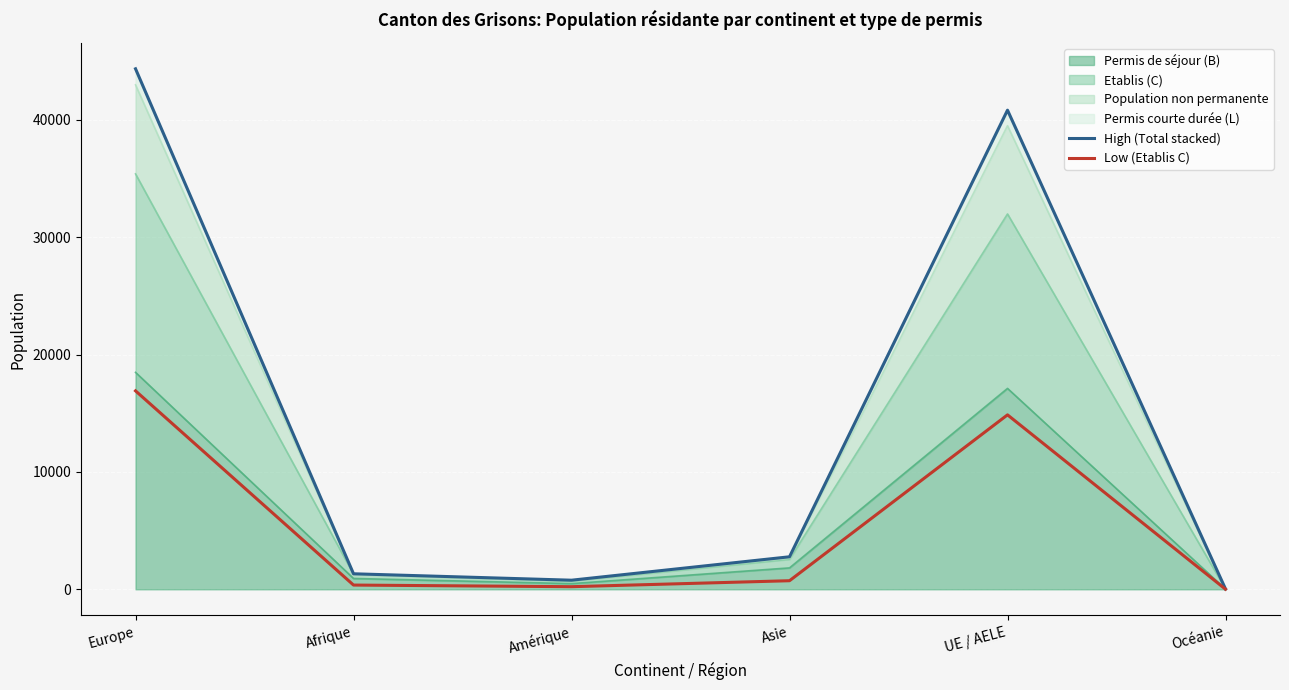

How many values in the Low (Etablis C) series are below 732?

3